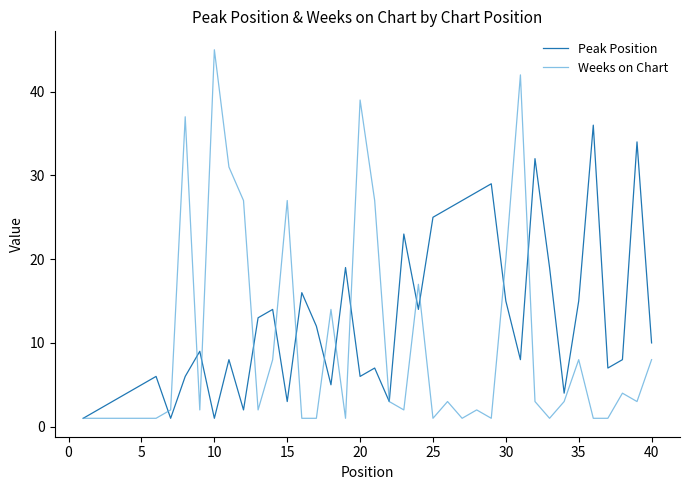

Which series has the largest total across all categories?

Peak Position